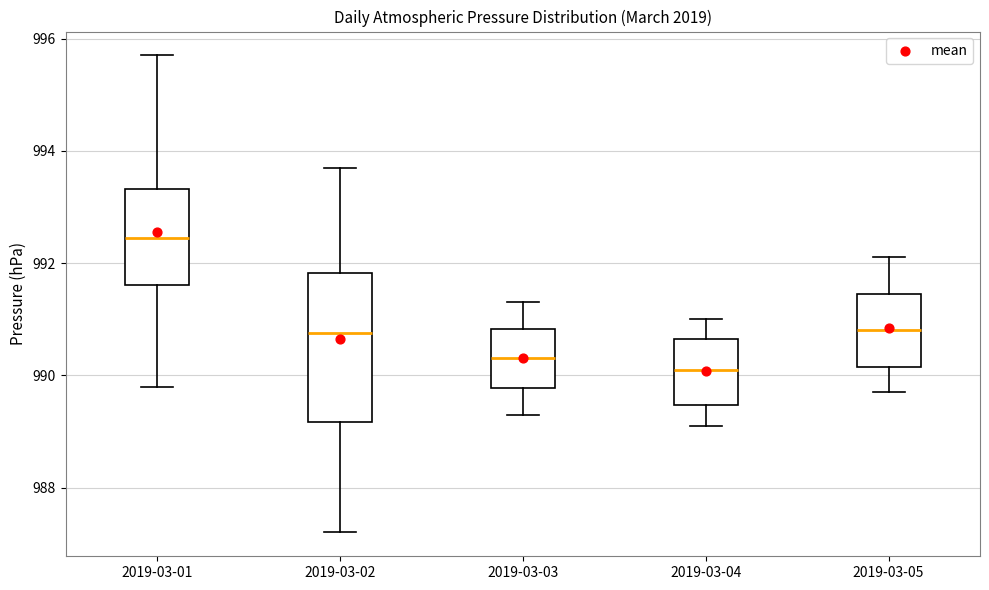

Which box is the tallest, from its lower edge to its upper edge?

2019-03-02